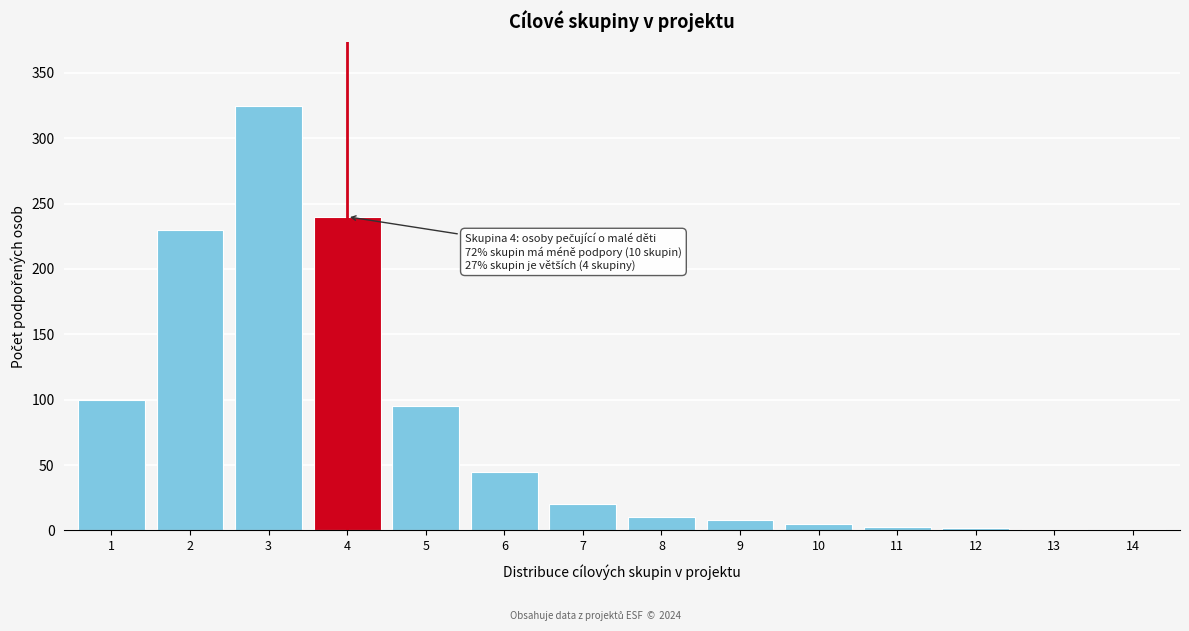

What is the greatest value displayed?

325